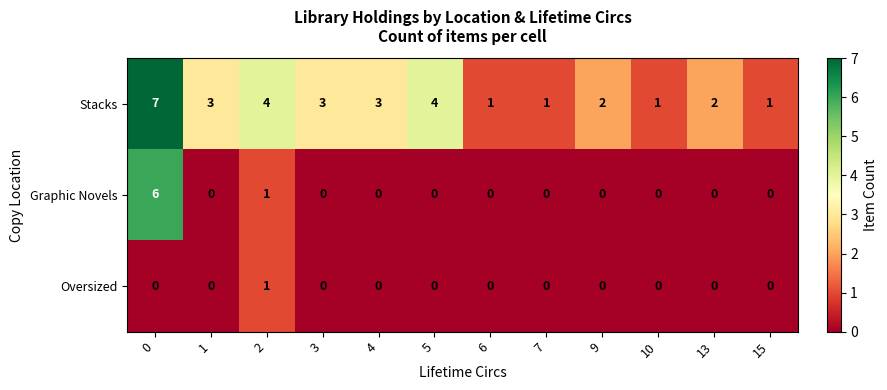

True or false: Stacks has a value of 3 at 3.

True